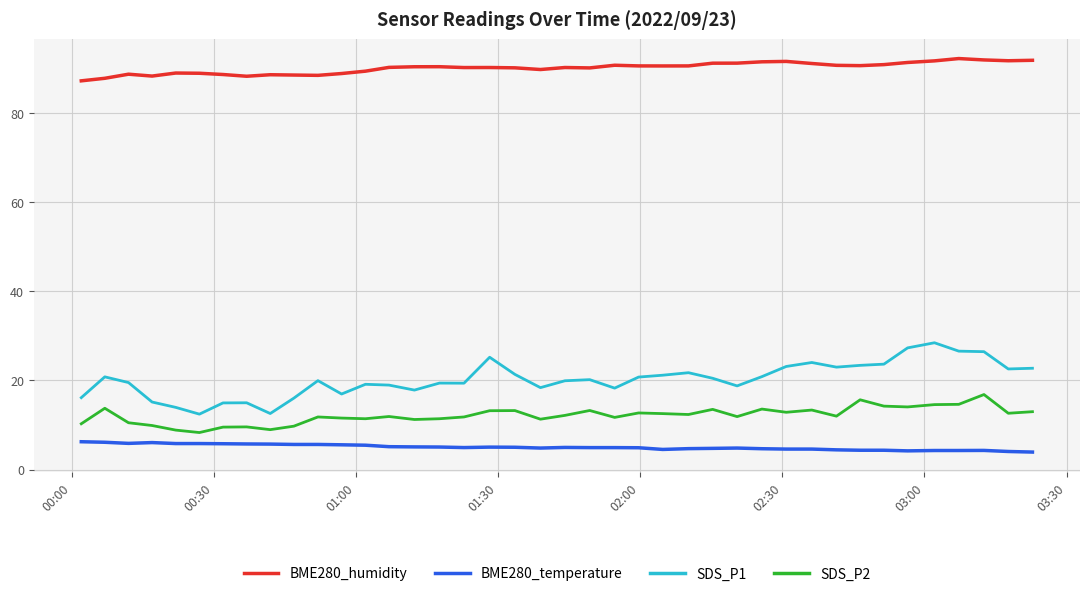

Does the chart display data point markers on the line(s)?

No